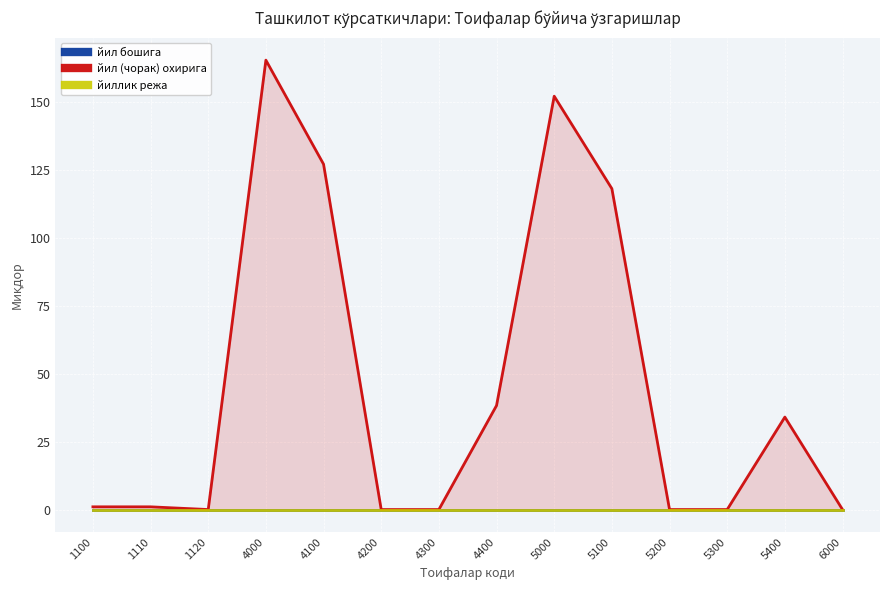

True or false: йил бошига has more than 0 interior local peaks.

False